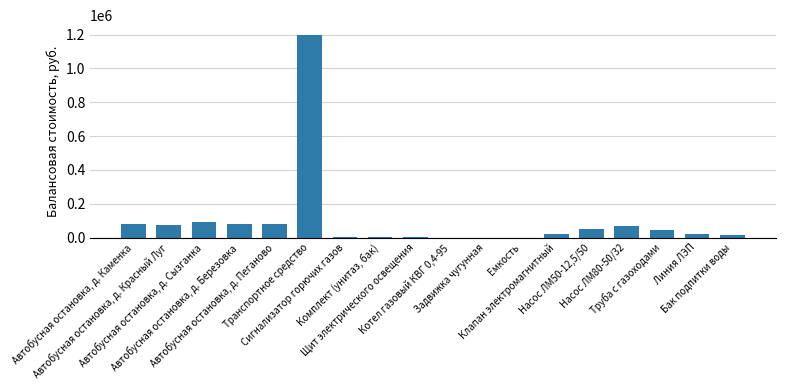

What is the greatest value displayed?

1195597.5